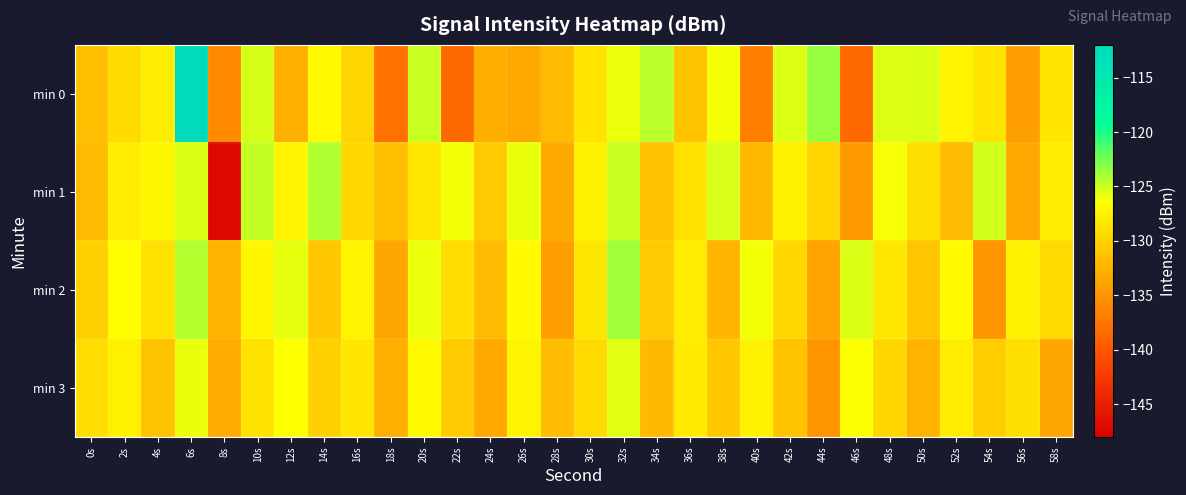

Between 34s and 50s, which series saw the biggest shift?

min 1